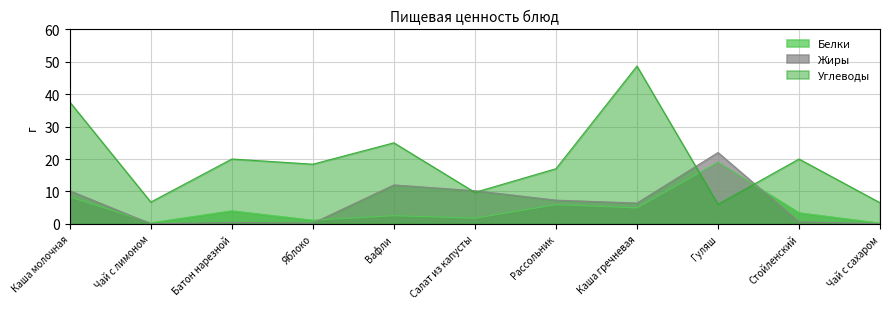

Reading left to right, transcribe all the data shown in this chart.

Белки: 8.3	0.3	4.0	1.1	2.5	1.7	5.9	4.9	19.0	3.4	0.2
Жиры: 10.2	0.0	0.4	0.2	12.0	10.2	7.3	6.4	22.0	0.6	0.0
Углеводы: 37.6	6.7	20.0	18.4	25.0	9.7	17.0	48.7	6.0	20.0	6.5